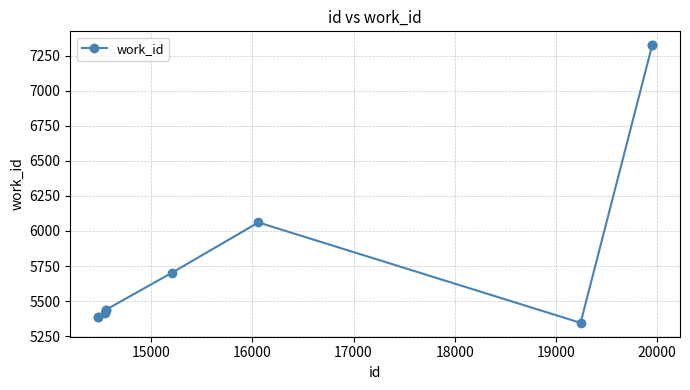

What is the smallest value displayed?

5345